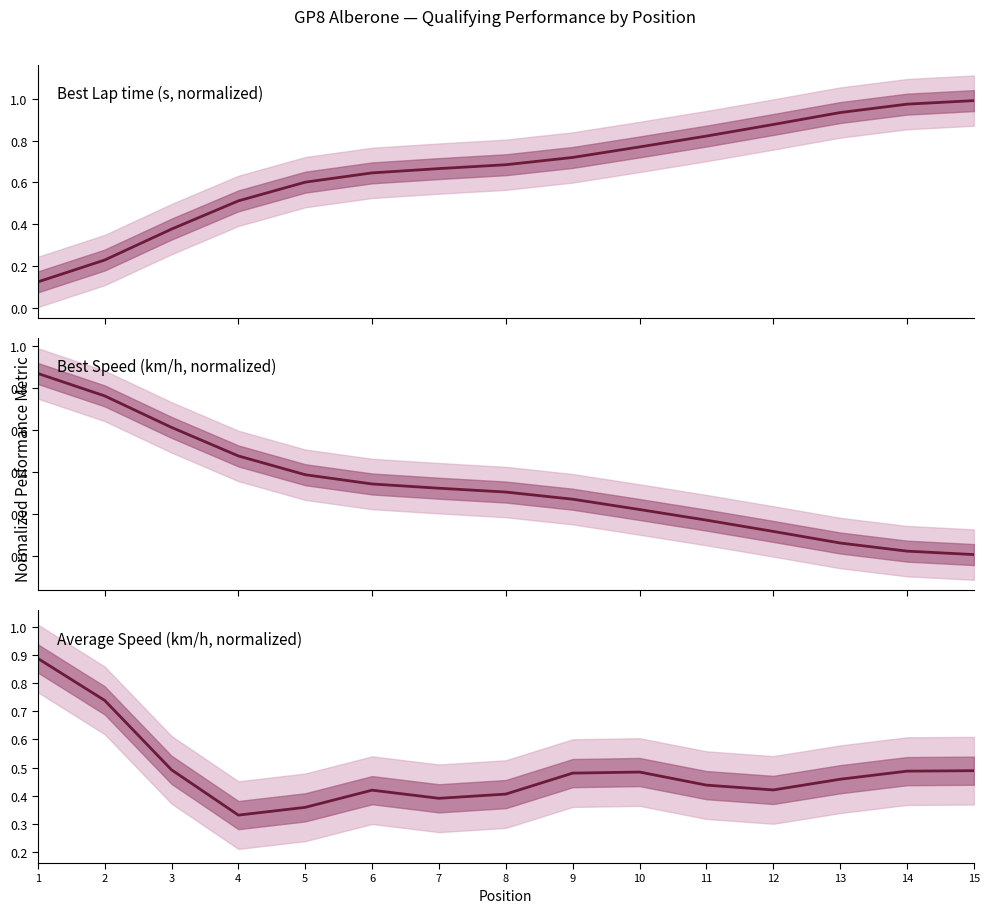

Is the value of Best Lap time (s, normalized) at 13 greater than the value of Average Speed (km/h, normalized) at 13?

Yes